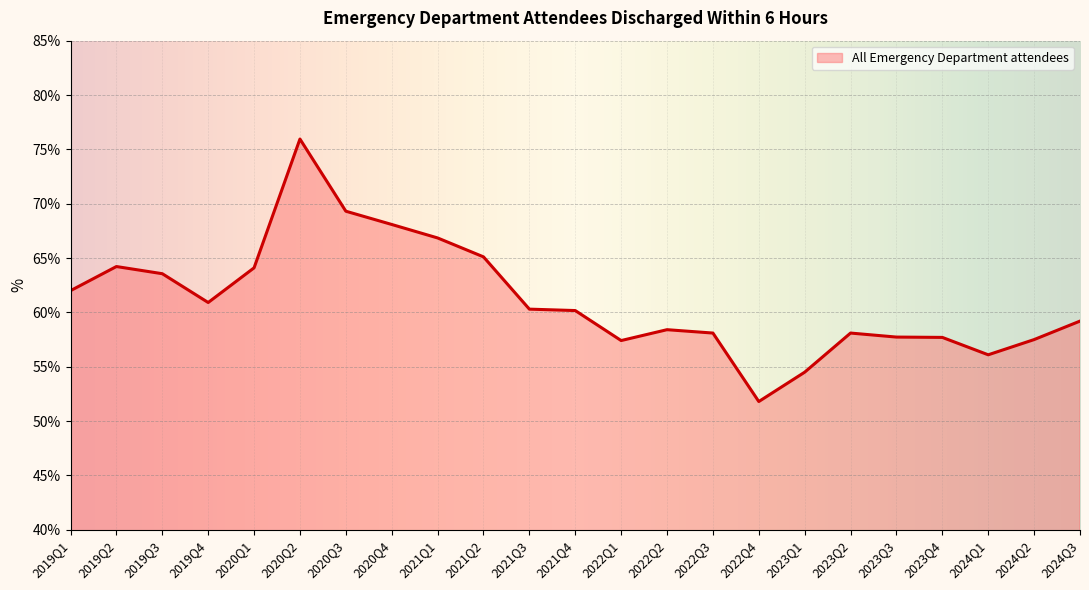

Is it true that the value at 2022Q1 is 18.5?

False